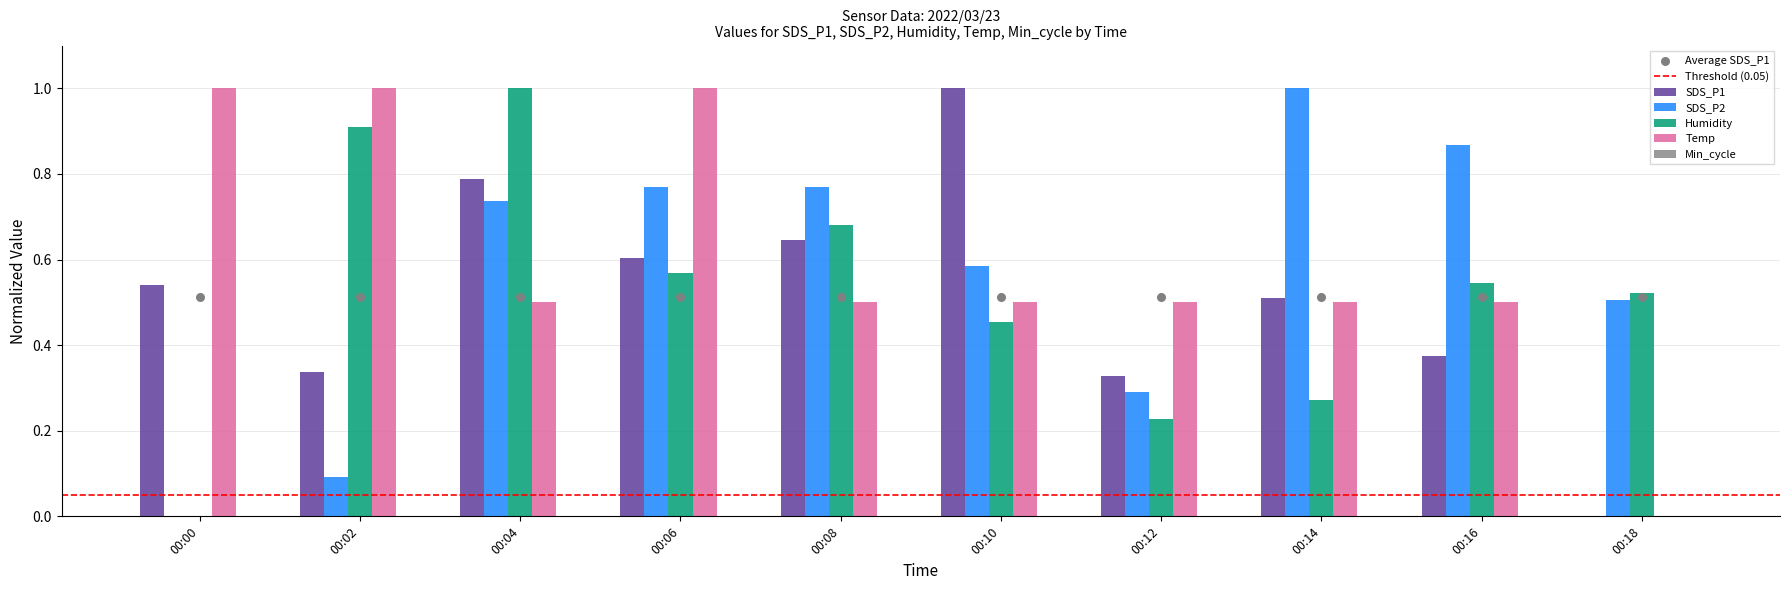

Is the value of SDS_P2 at 00:02 greater than the value of Temp at 00:08?

No